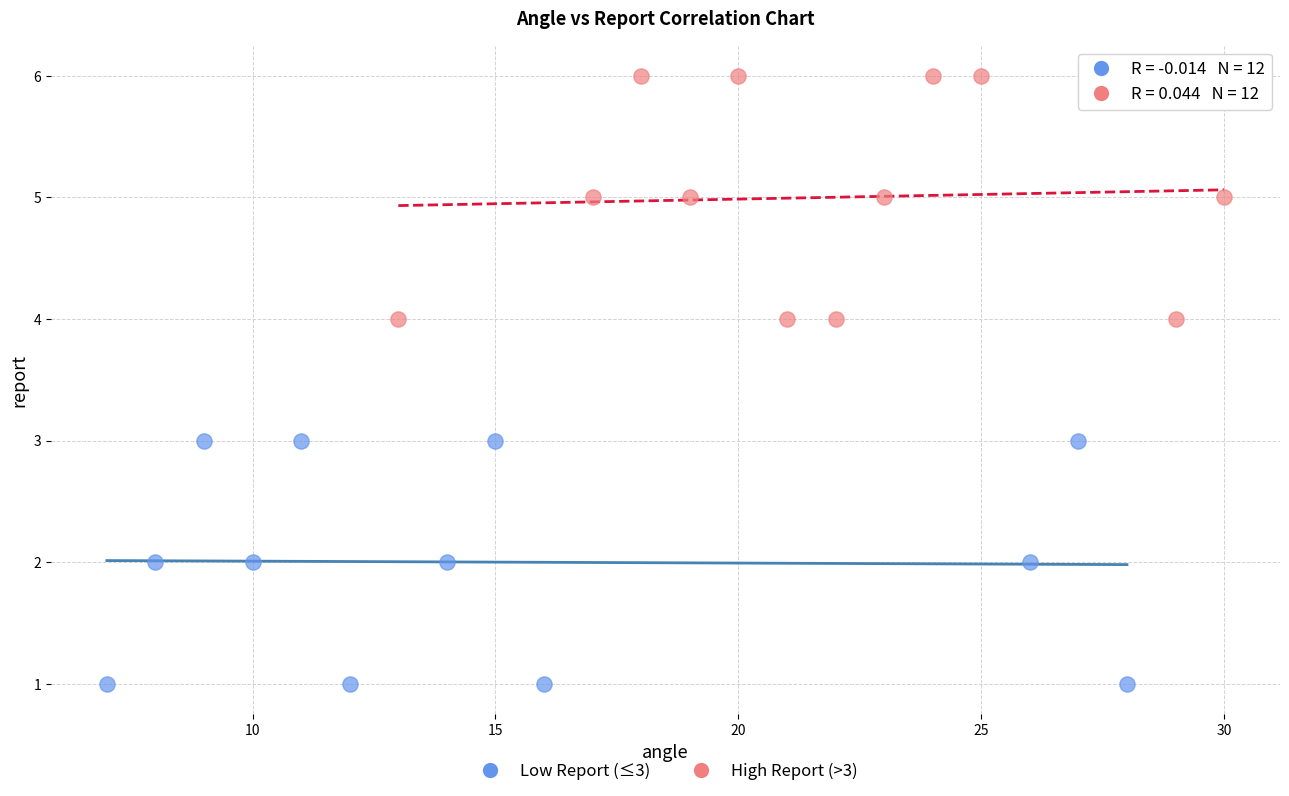

Which series reaches the maximum Y coordinate?

High Report (>3)